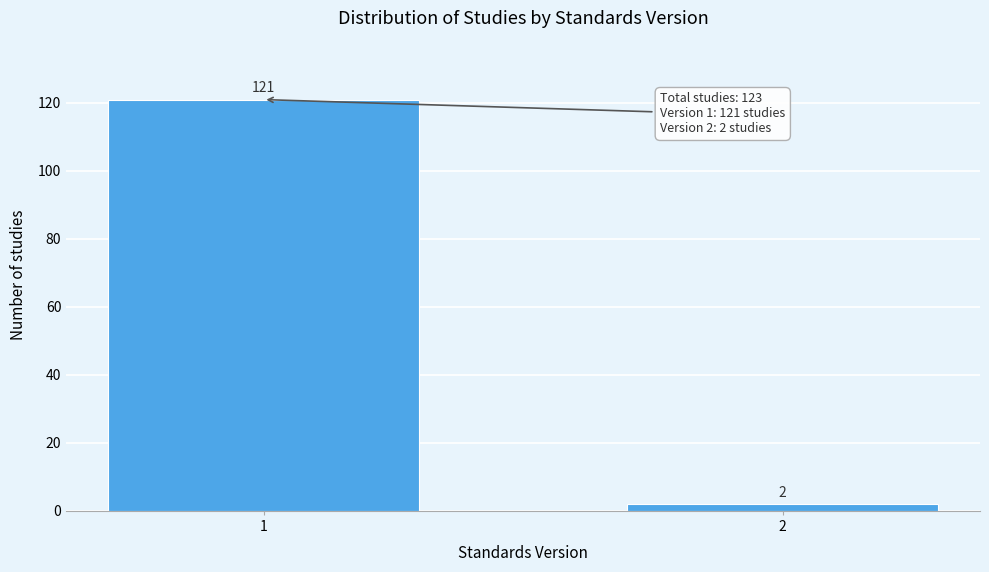

Reading right to left, what are all the values shown in this chart?

2	121